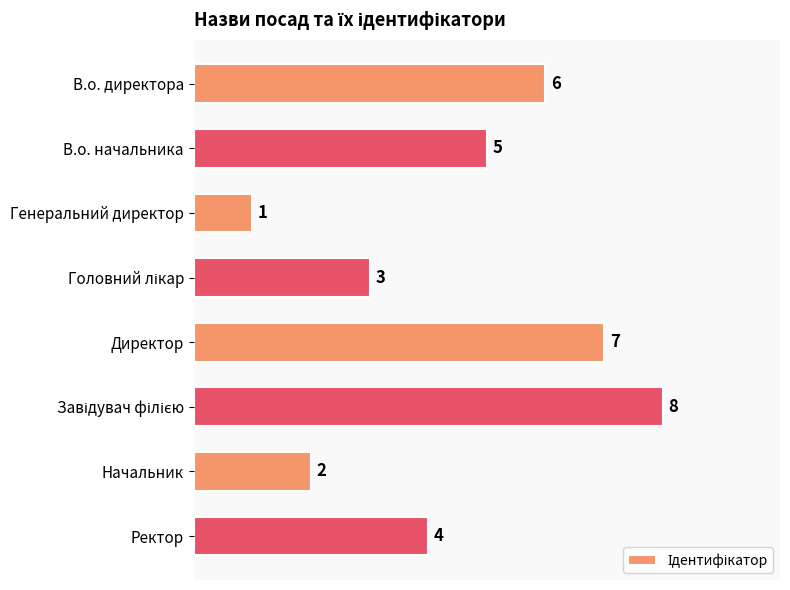

What is the change in value from Директор to Начальник?

-5